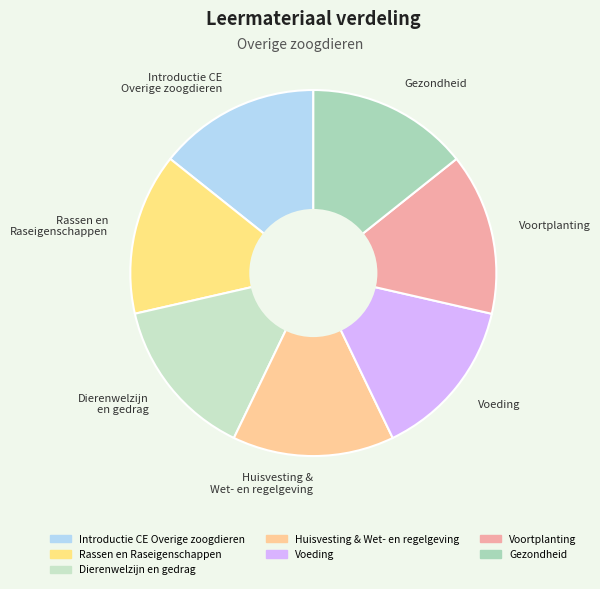

The Voeding slice represents 19% of the pie. True or false?

False